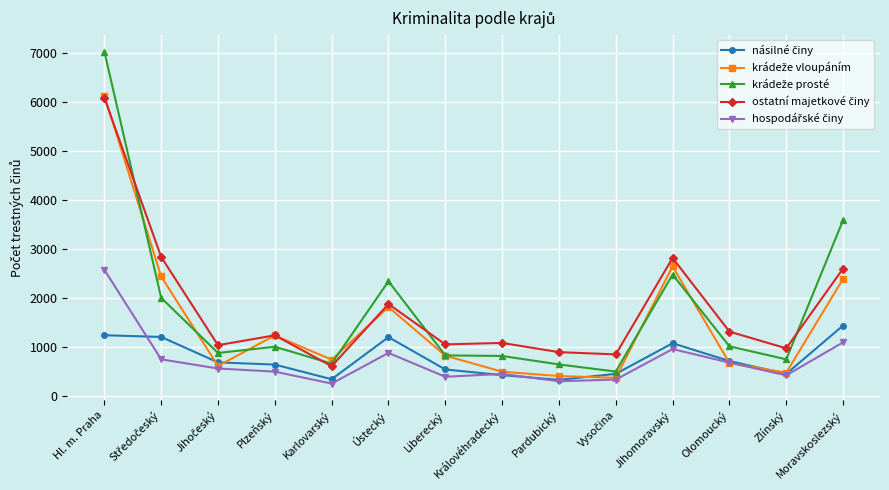

What is the label of the 4th point from the left?

Plzeňský